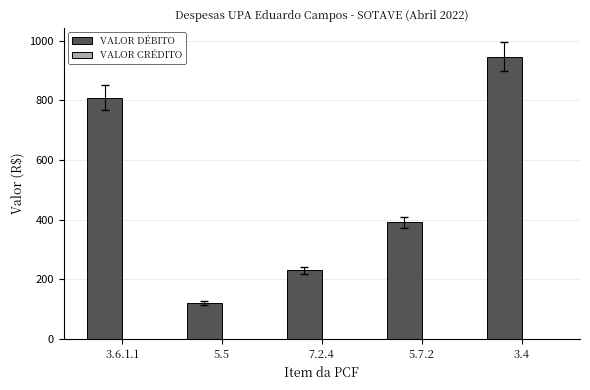

At which category does the chart reach its minimum across all series?

5.5